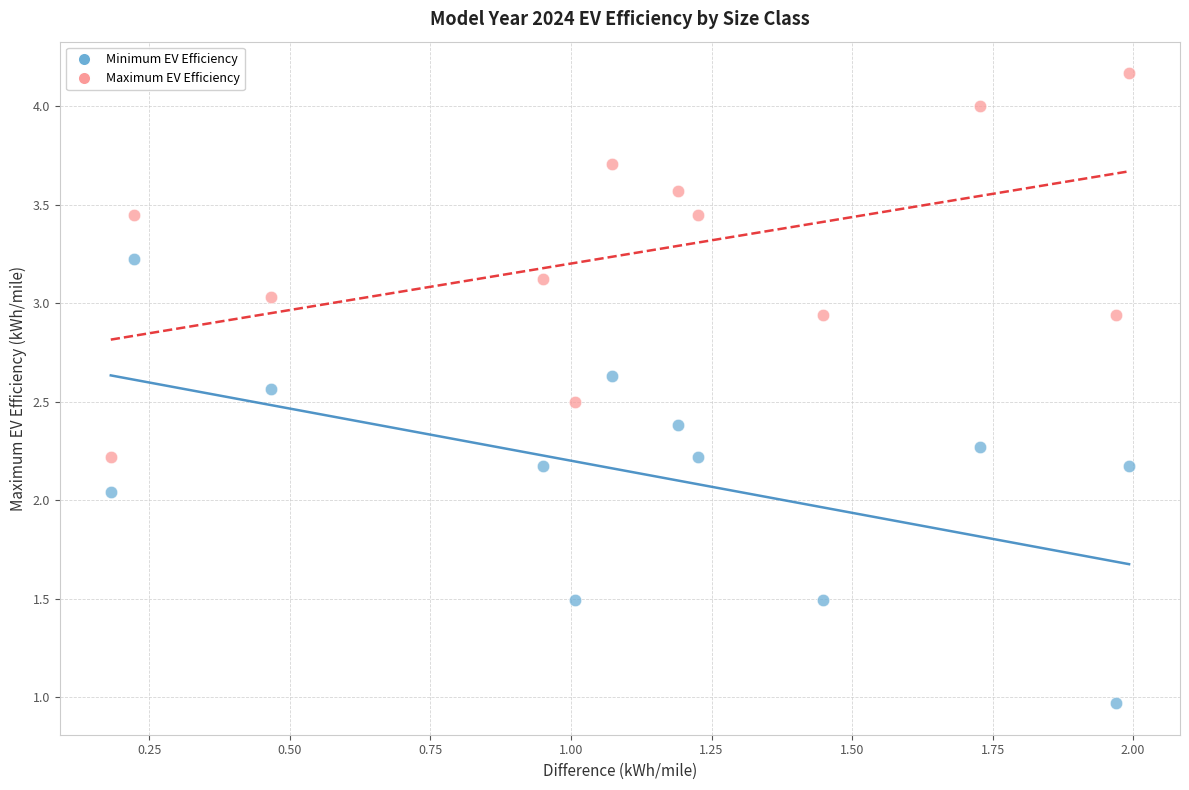

What are all the series names shown in the legend?

Minimum EV Efficiency, Maximum EV Efficiency